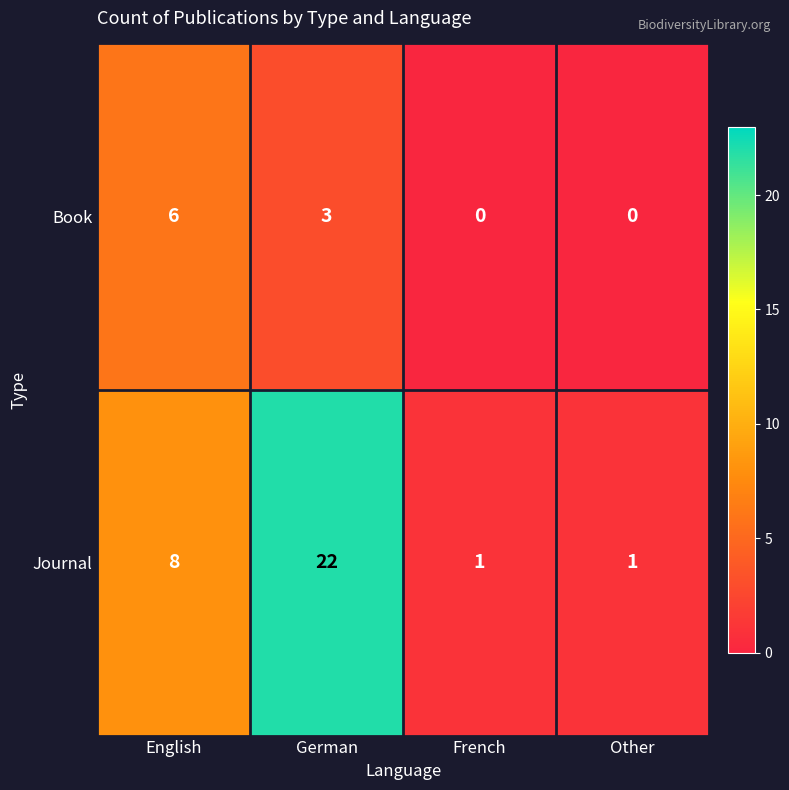

How many data points in Journal are less than 8?

2